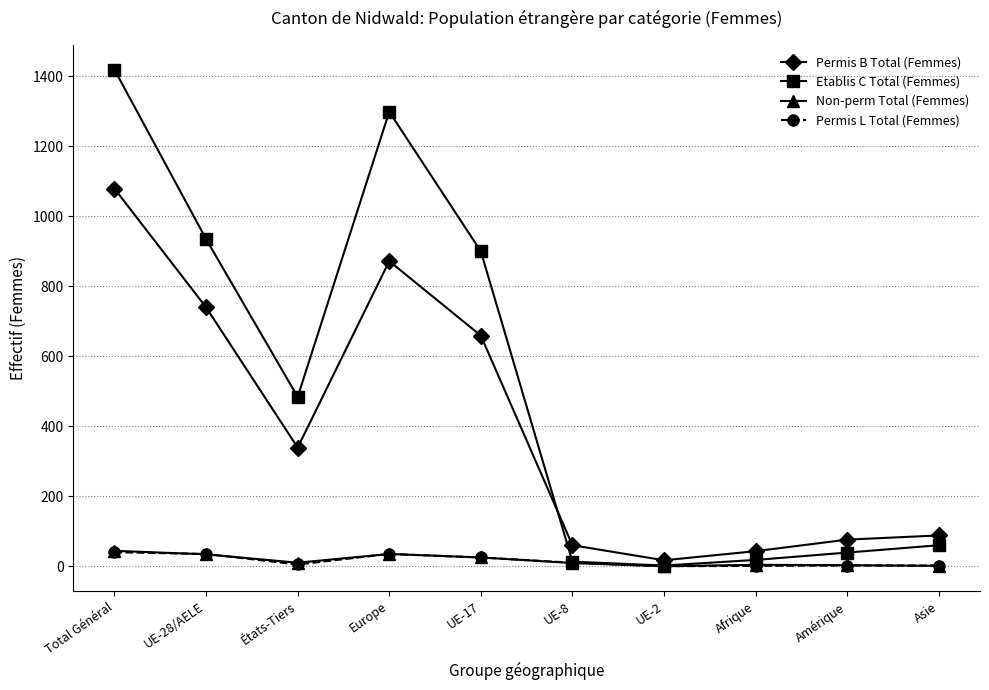

What is the maximum value shown in the chart?

1419